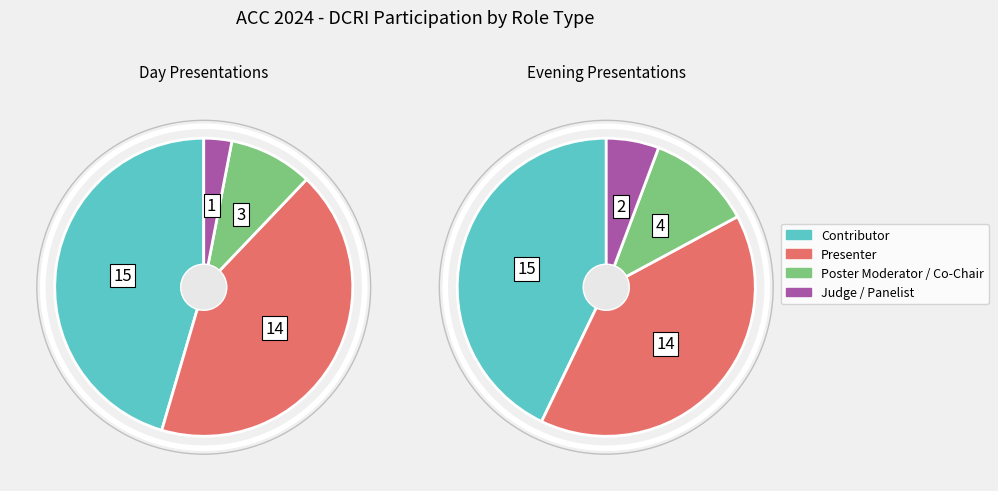

Is there any slice that represents more than half of the pie?

No